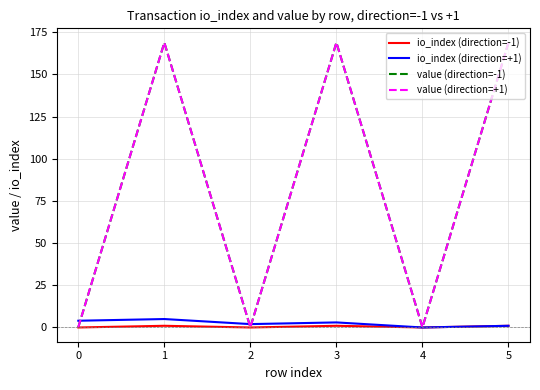

Does the chart display data point markers on the line(s)?

No